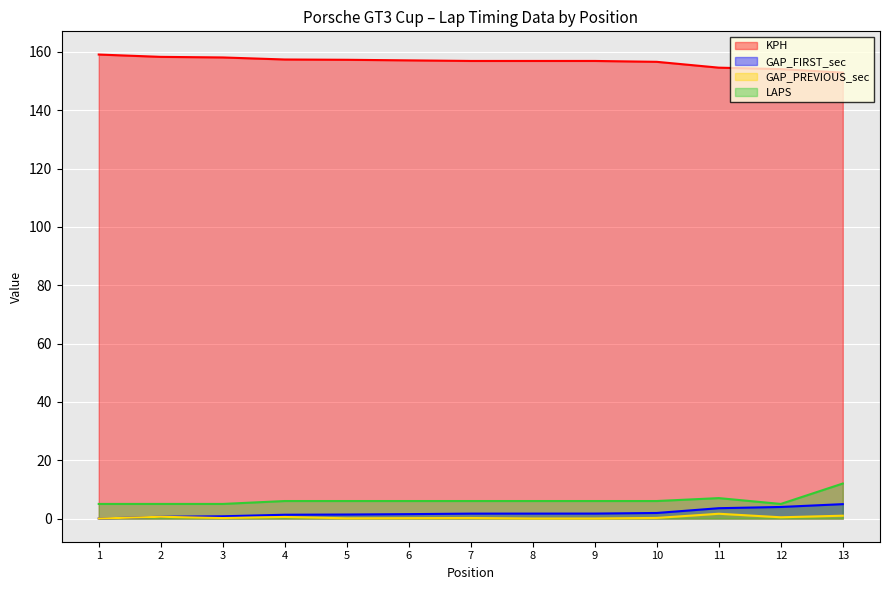

Which series has the widest spread of values?

LAPS